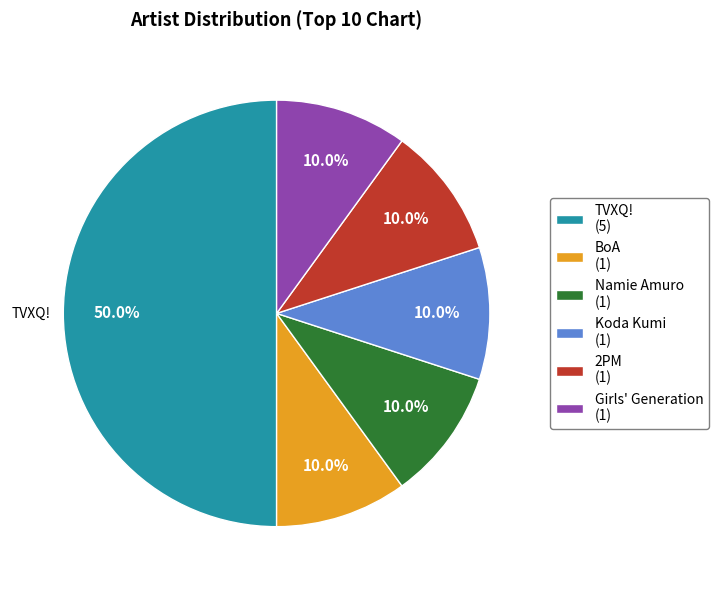

To the nearest percent, what percentage of the pie is TVXQ!?

50%